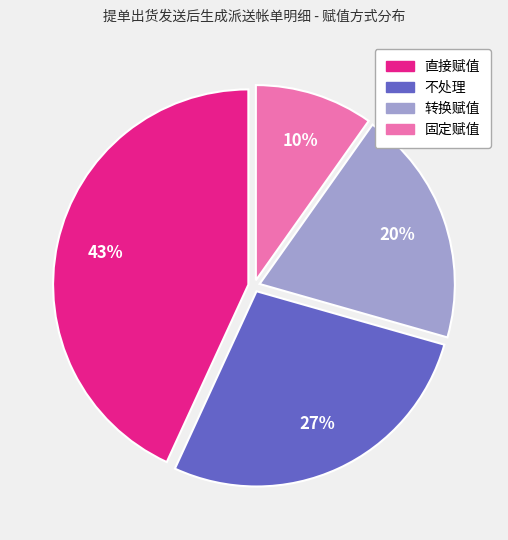

How many slices are in this pie chart?

4